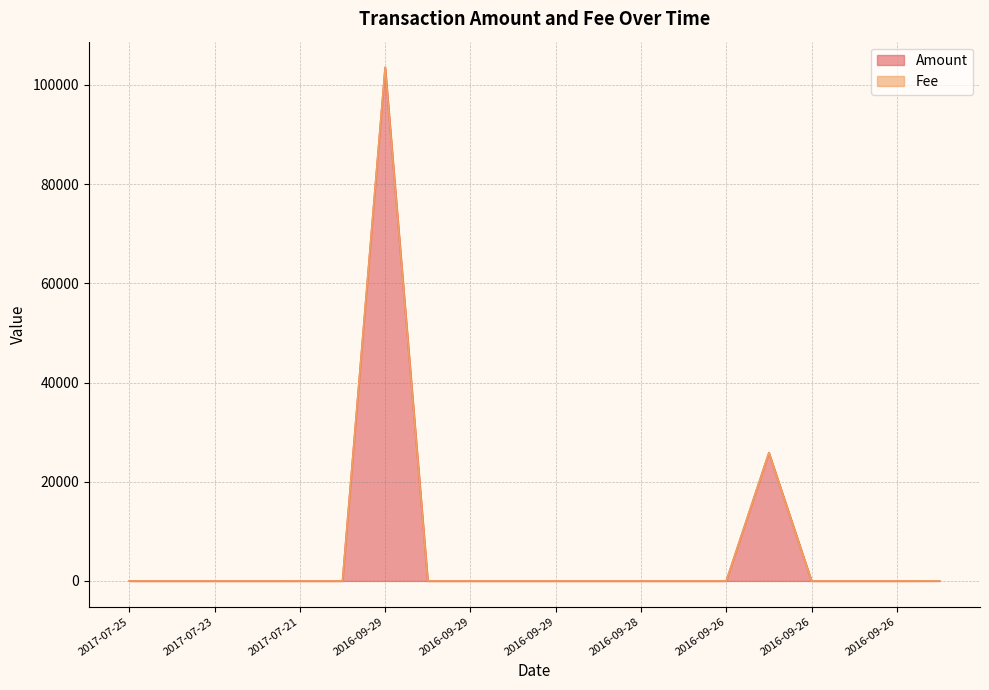

Does the chart have visible grid lines?

Yes